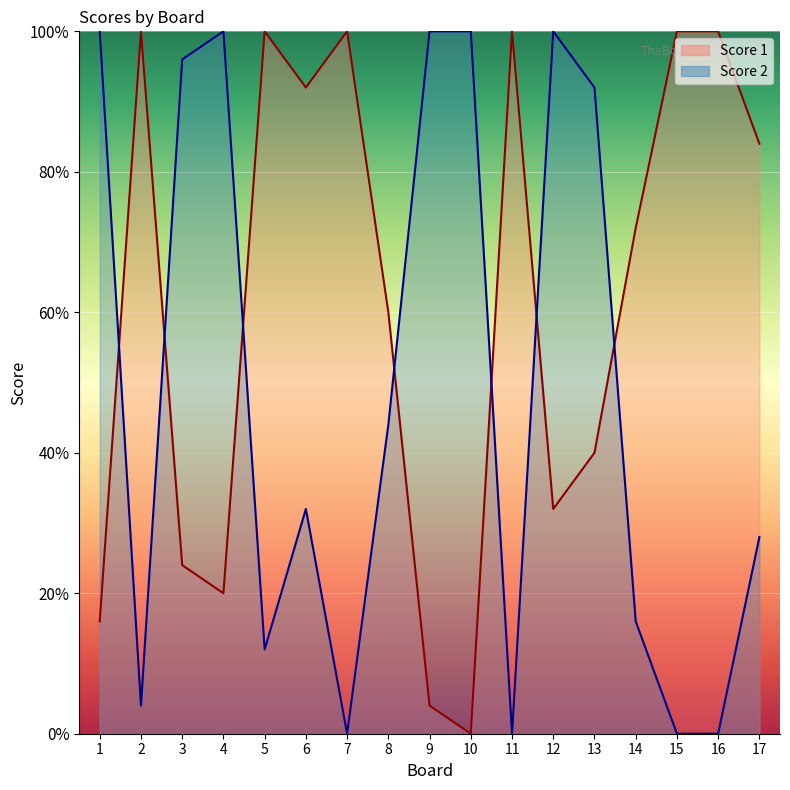

At which category does the chart reach its minimum across all series?

10